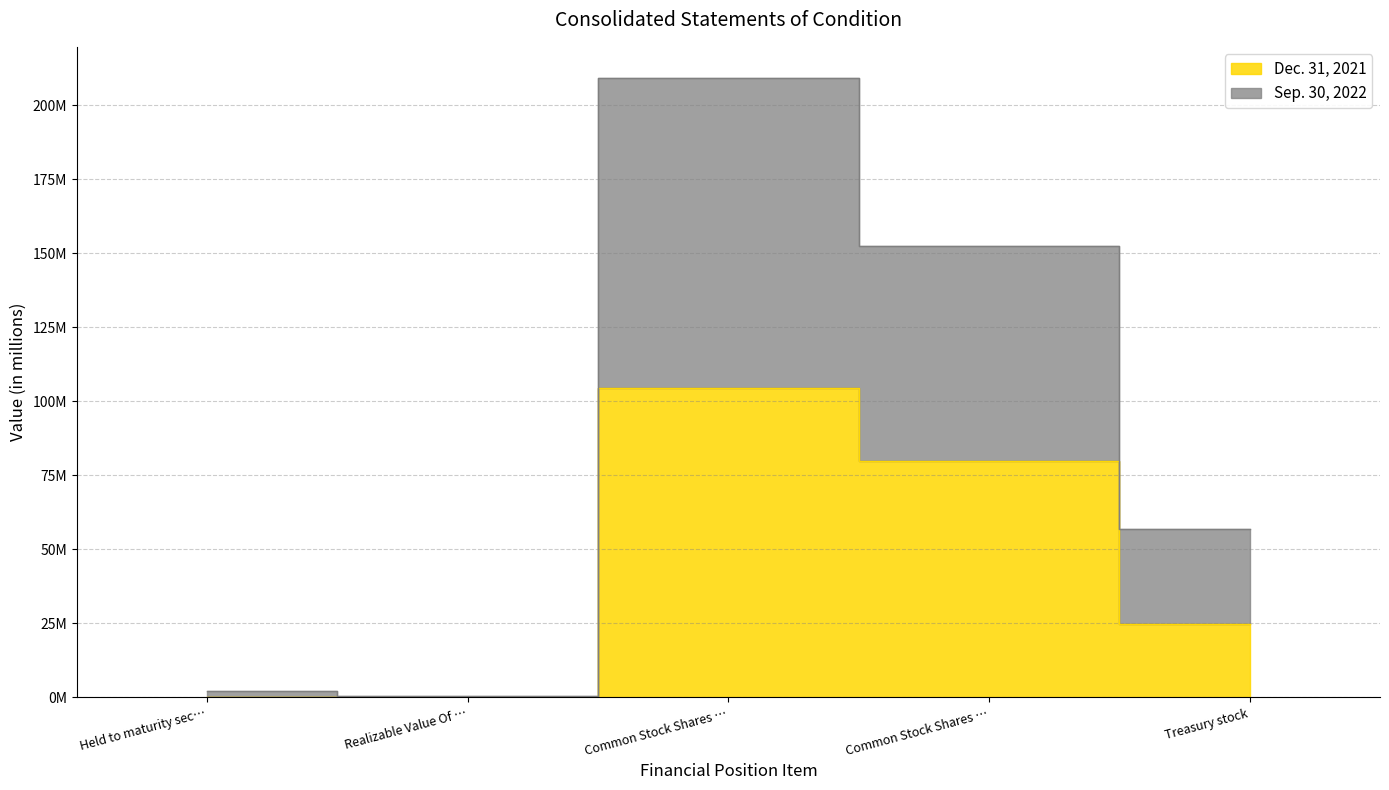

What is the average value of the Sep. 30, 2022 series?

84.2